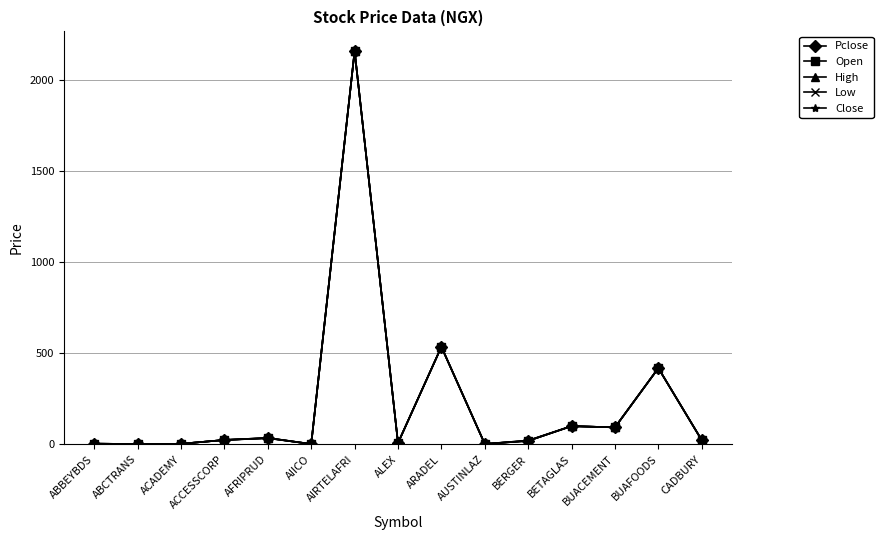

Does the chart have visible grid lines?

No